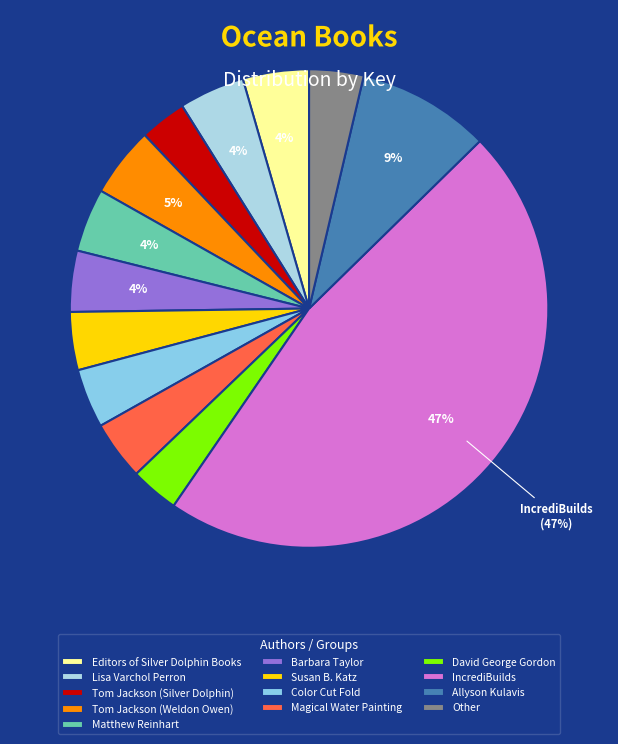

To the nearest percent, what is the difference between the largest and smallest slice percentages?

44%